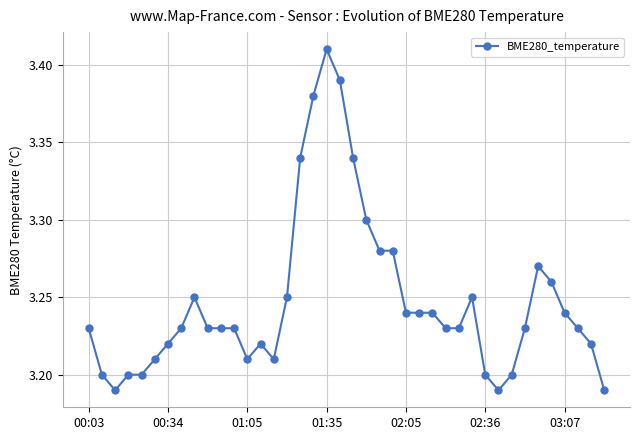

What is the sum of all values?

129.9